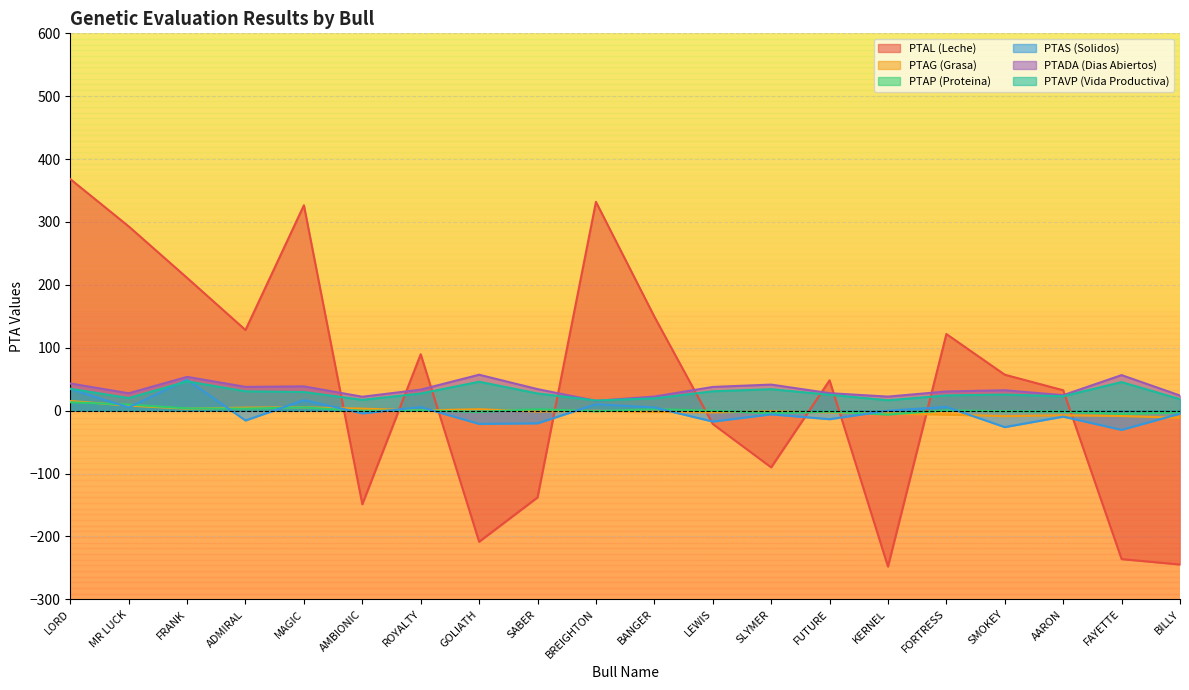

True or false: PTAVP (Vida Productiva) and PTAS (Solidos) cross at least once.

True